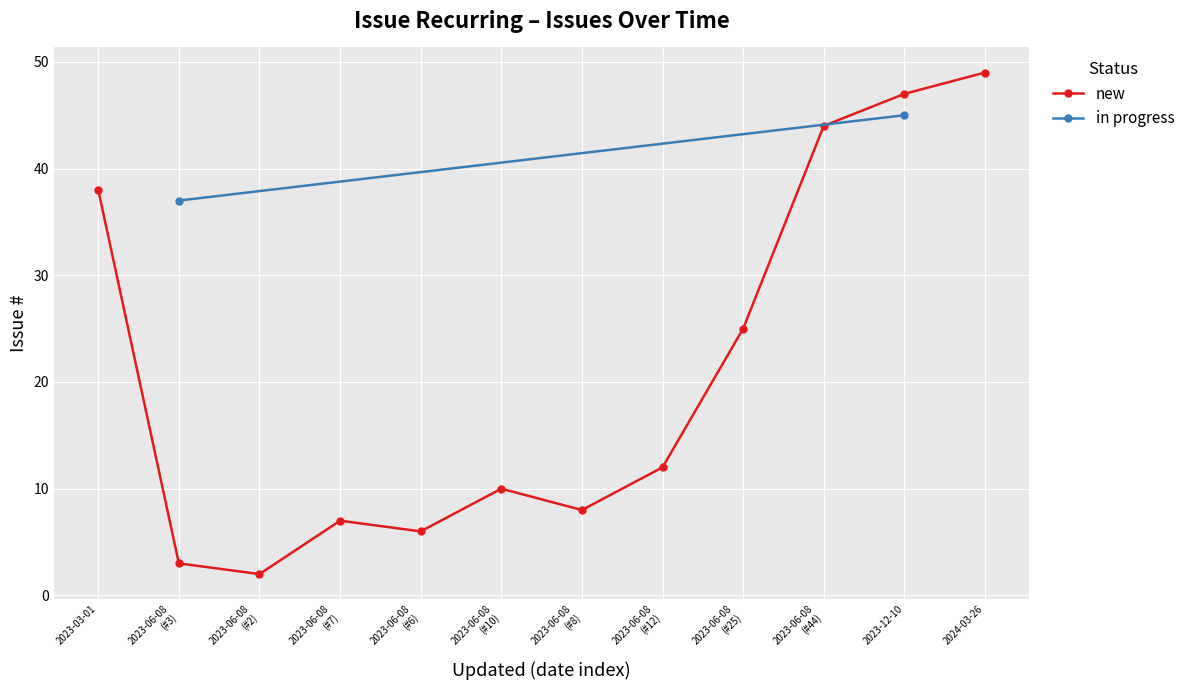

How many categories are shown in the chart?

12